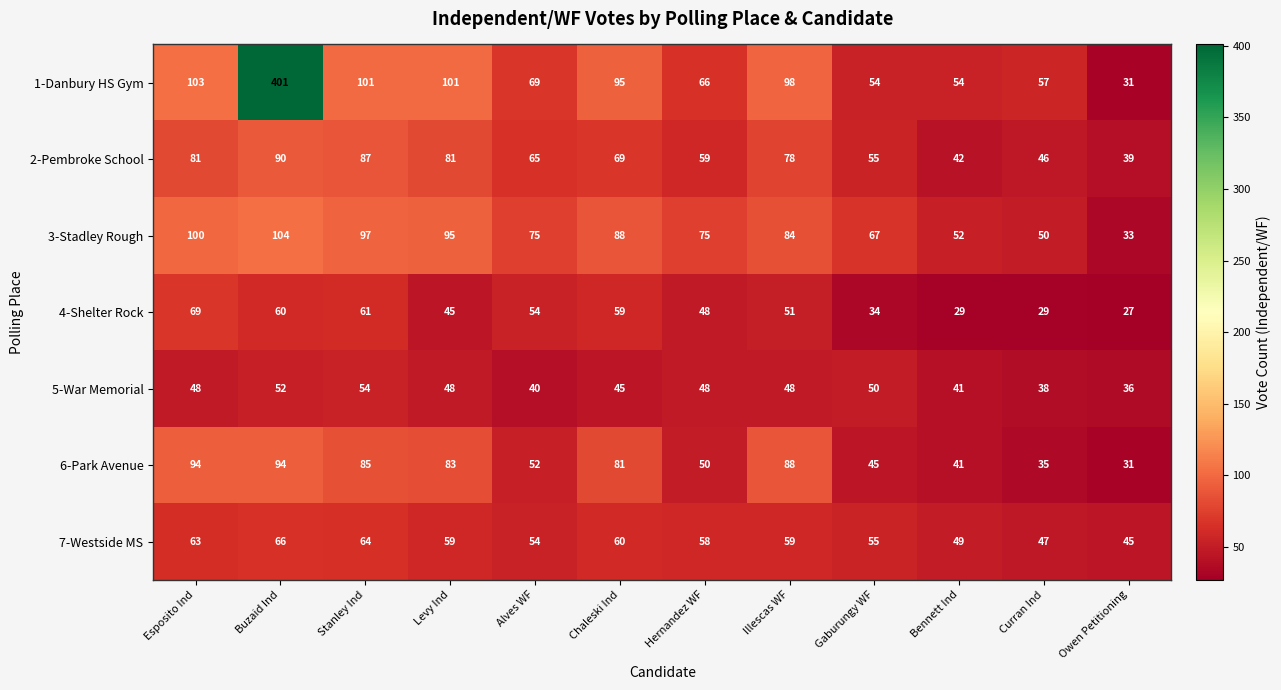

At how many categories does at least one series exceed 382?

1